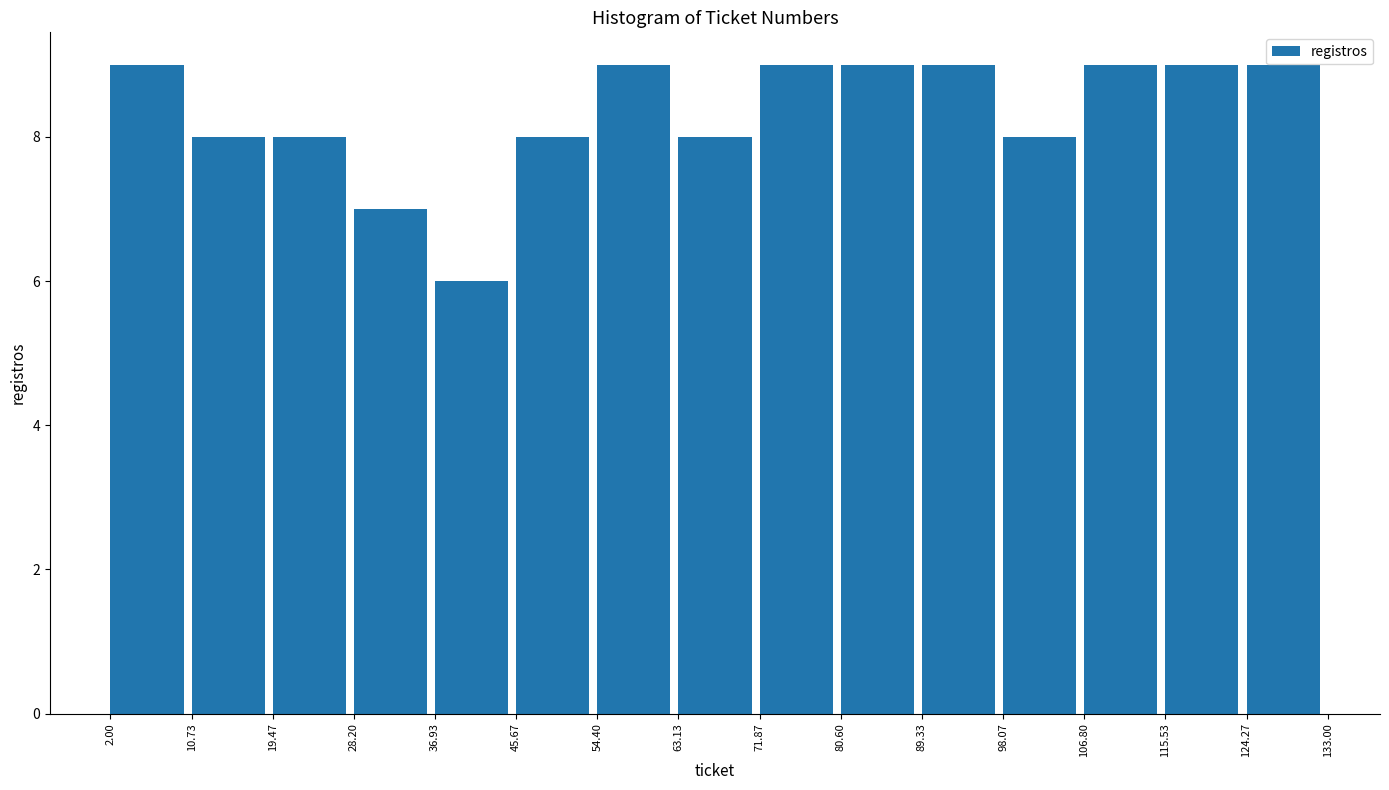

Reading left to right, list every bar in this chart as the range it spans on the x-axis followed by its height. The values are not printed on the chart, so give them approximately, as read against the axis.

2.00 to 10.73: 9
10.73 to 19.47: 8
19.47 to 28.20: 8
28.20 to 36.93: 7
36.93 to 45.67: 6
45.67 to 54.40: 8
54.40 to 63.13: 9
63.13 to 71.87: 8
71.87 to 80.60: 9
80.60 to 89.33: 9
89.33 to 98.07: 9
98.07 to 106.80: 8
106.80 to 115.53: 9
115.53 to 124.27: 9
124.27 to 133.00: 9